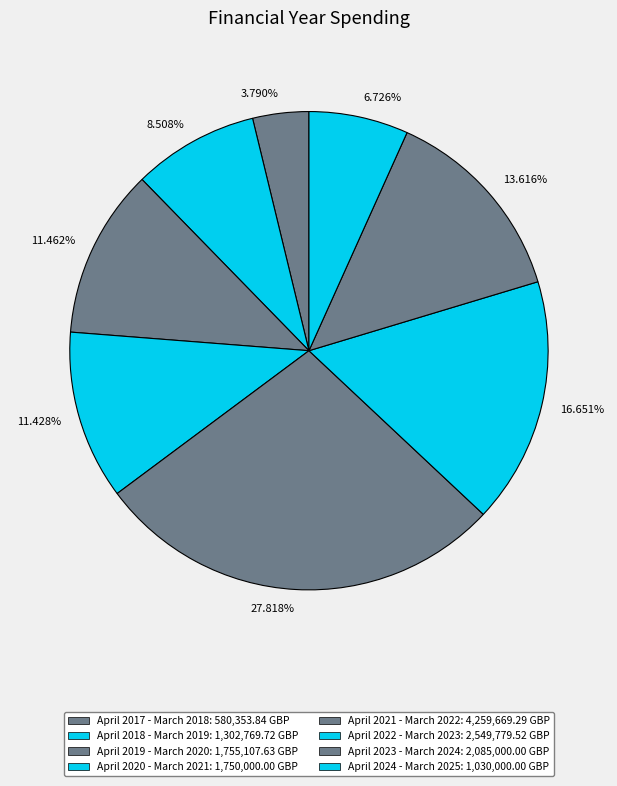

Is there a majority slice in this chart?

No